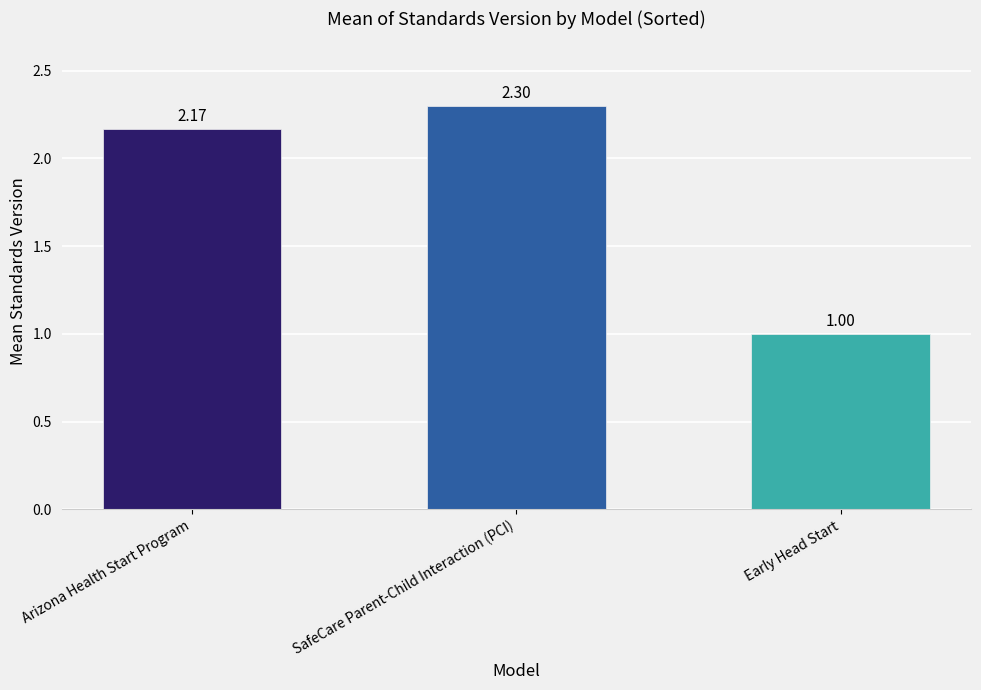

The value at Early Head Start is 0.6. True or false?

False